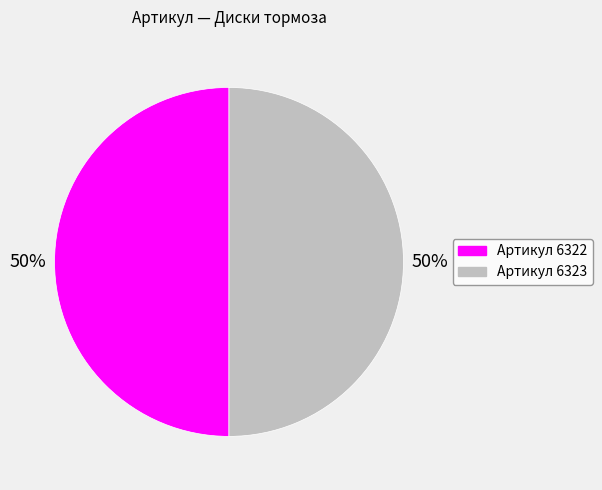

To the nearest percent, what is the average slice percentage?

50%